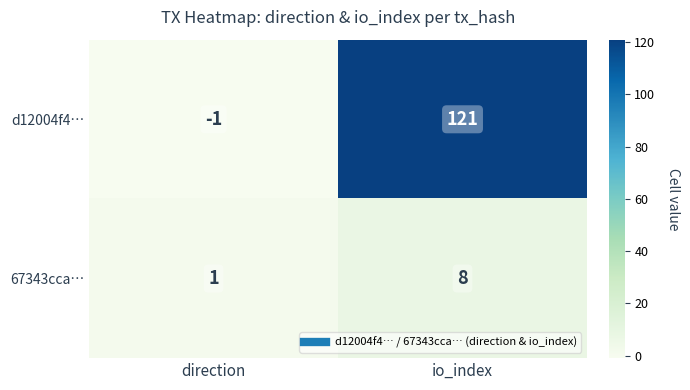

What is the sum of the 67343cca… values at io_index and direction?

9